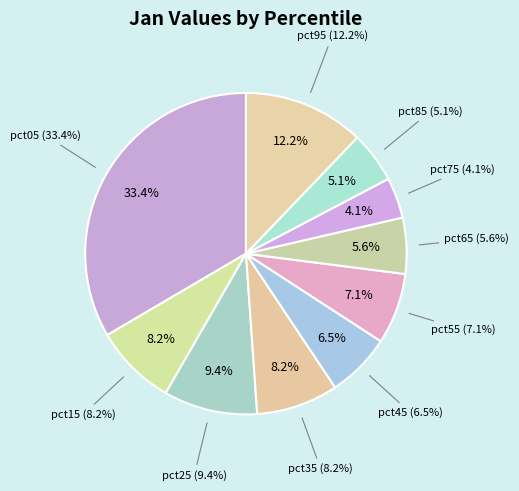

Is there a majority slice in this chart?

No